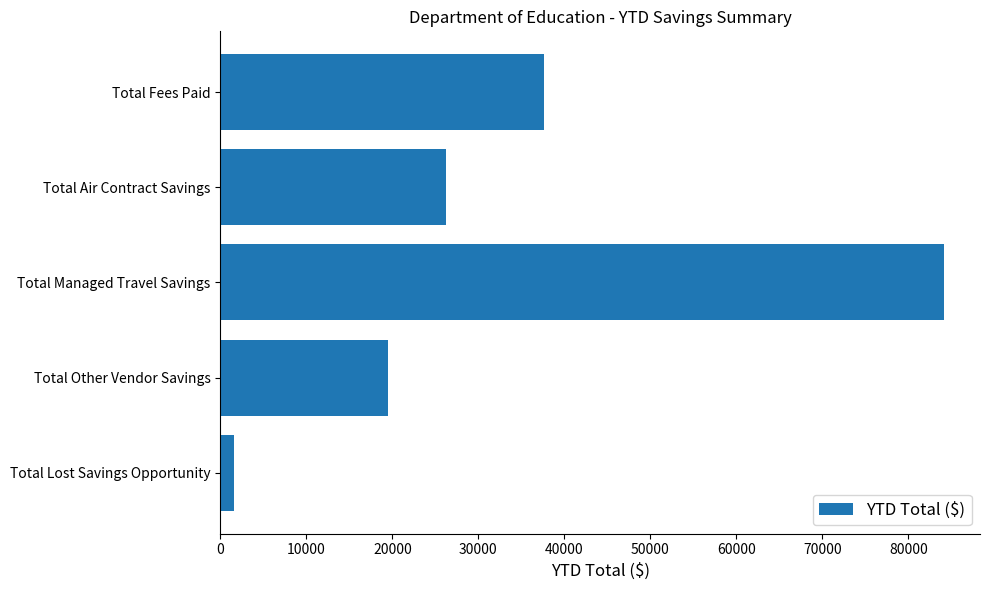

Between Total Lost Savings Opportunity and Total Other Vendor Savings, which is larger?

Total Other Vendor Savings